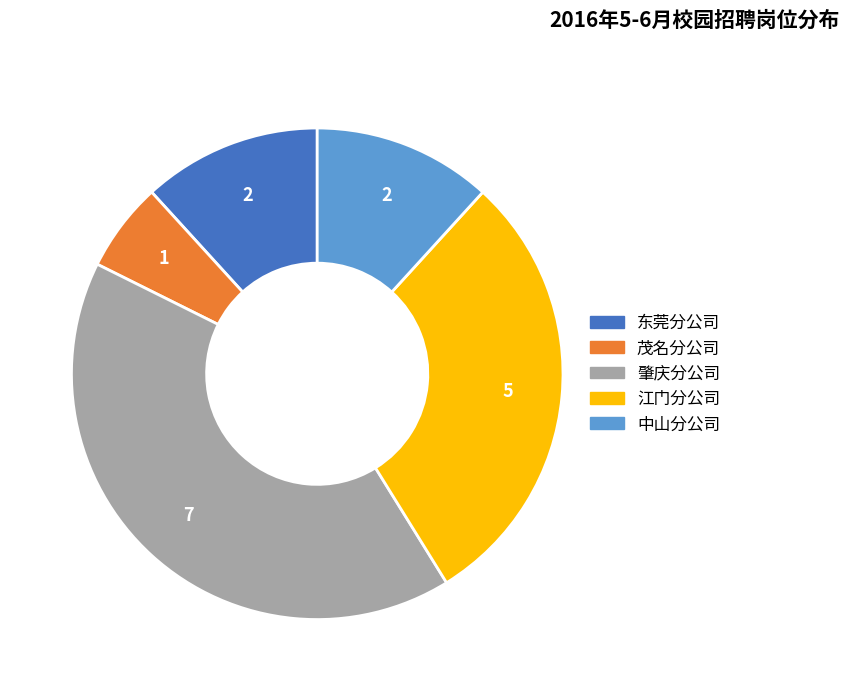

Between 中山分公司 and 肇庆分公司, which is larger?

肇庆分公司